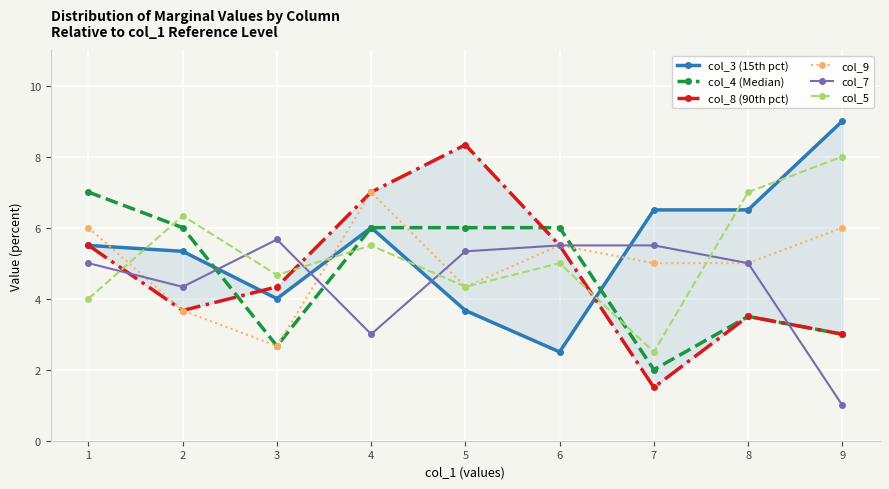

Reading left to right, list all the values displayed in this chart.

col_3 (15th pct): 5.5	5.3	4.0	6.0	3.7	2.5	6.5	6.5	9.0
col_4 (Median): 7.0	6.0	2.7	6.0	6.0	6.0	2.0	3.5	3.0
col_8 (90th pct): 5.5	3.7	4.3	7.0	8.3	5.5	1.5	3.5	3.0
col_9: 6.0	3.7	2.7	7.0	4.3	5.5	5.0	5.0	6.0
col_7: 5.0	4.3	5.7	3.0	5.3	5.5	5.5	5.0	1.0
col_5: 4.0	6.3	4.7	5.5	4.3	5.0	2.5	7.0	8.0